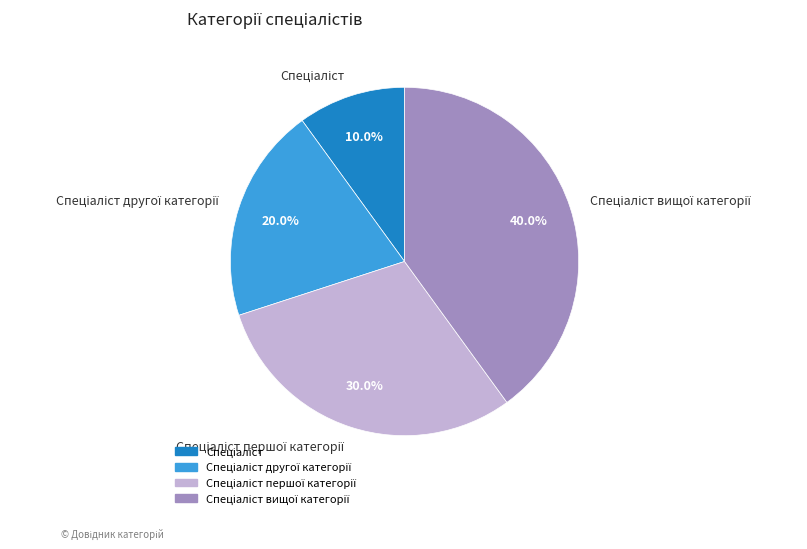

Is there any slice that represents more than half of the pie?

No